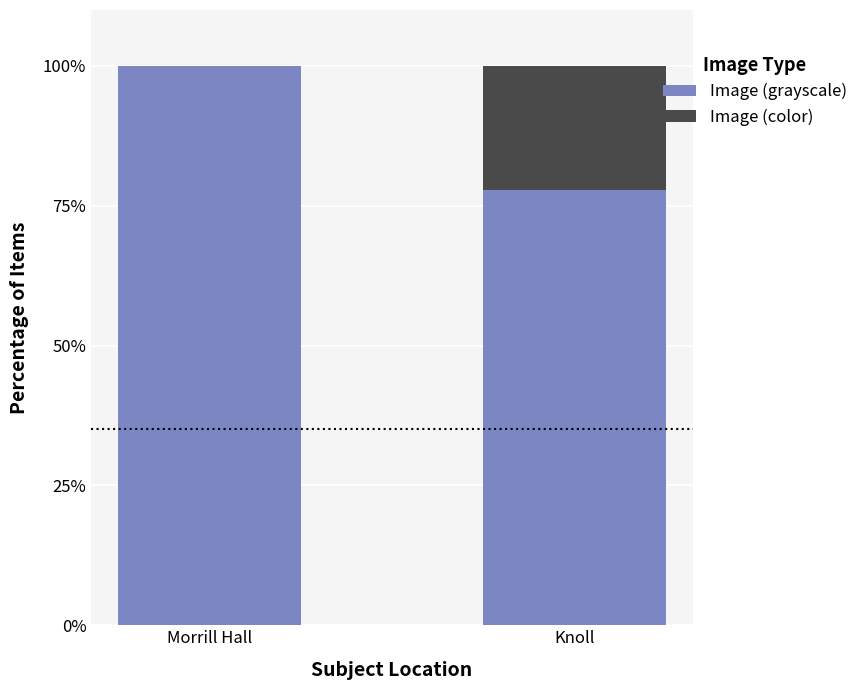

What is the sum of all Image (grayscale) values?

177.8